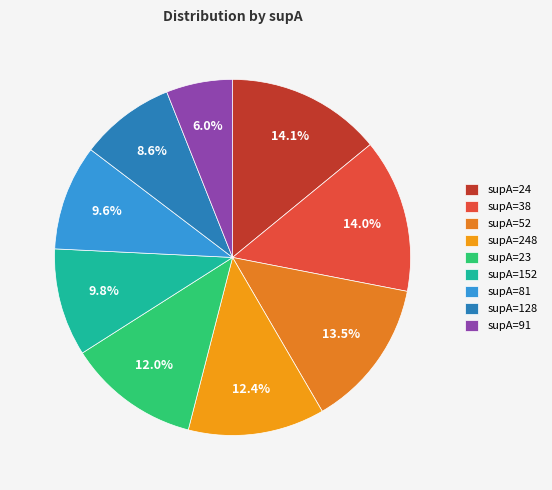

How many slices are in this pie chart?

9